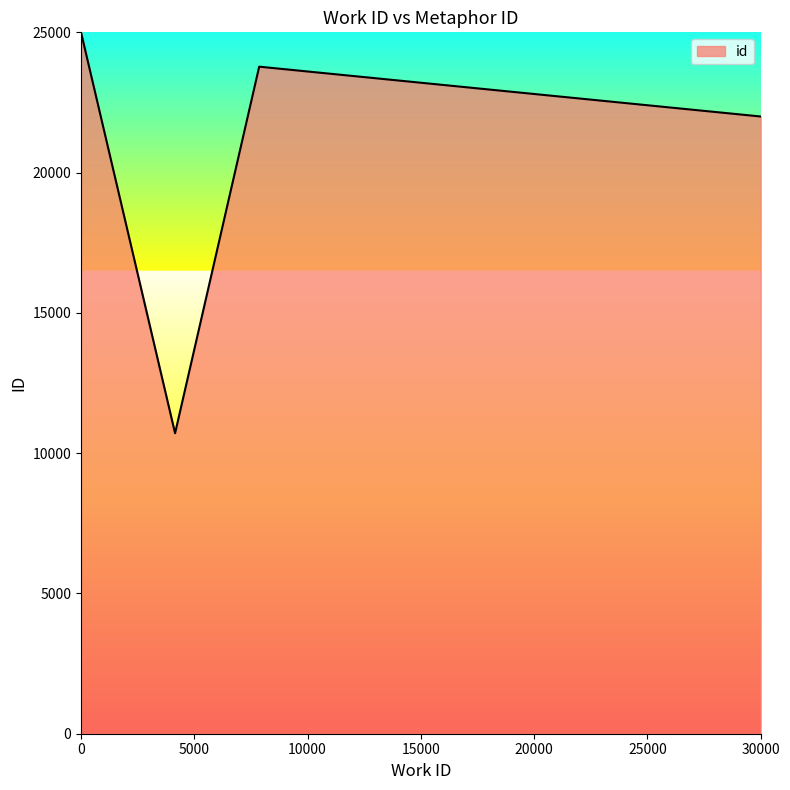

What is the difference between the maximum and minimum values?

14290